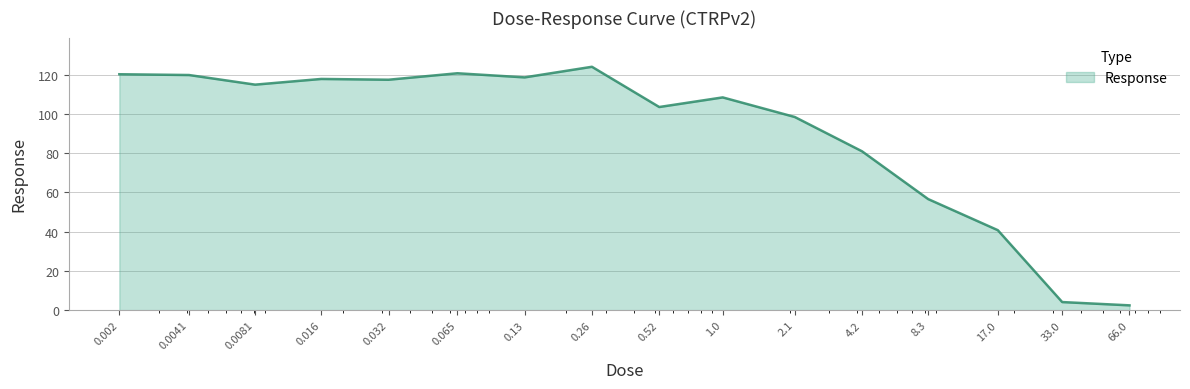

What is the greatest value displayed?

124.0